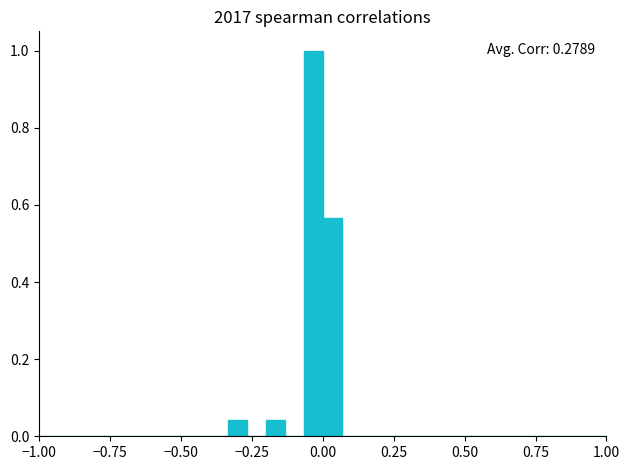

Read against the x-axis, roughly where is the centre of the tallest bar?

-0.05